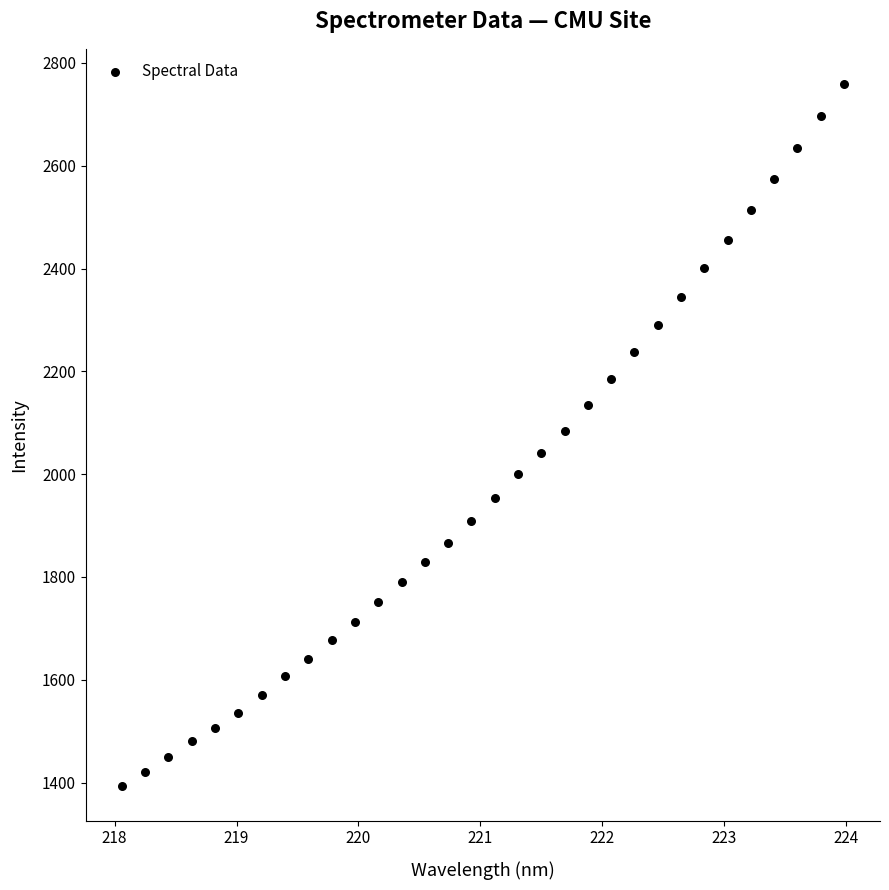

What is the range of Y values (max minus min)?

1365.0